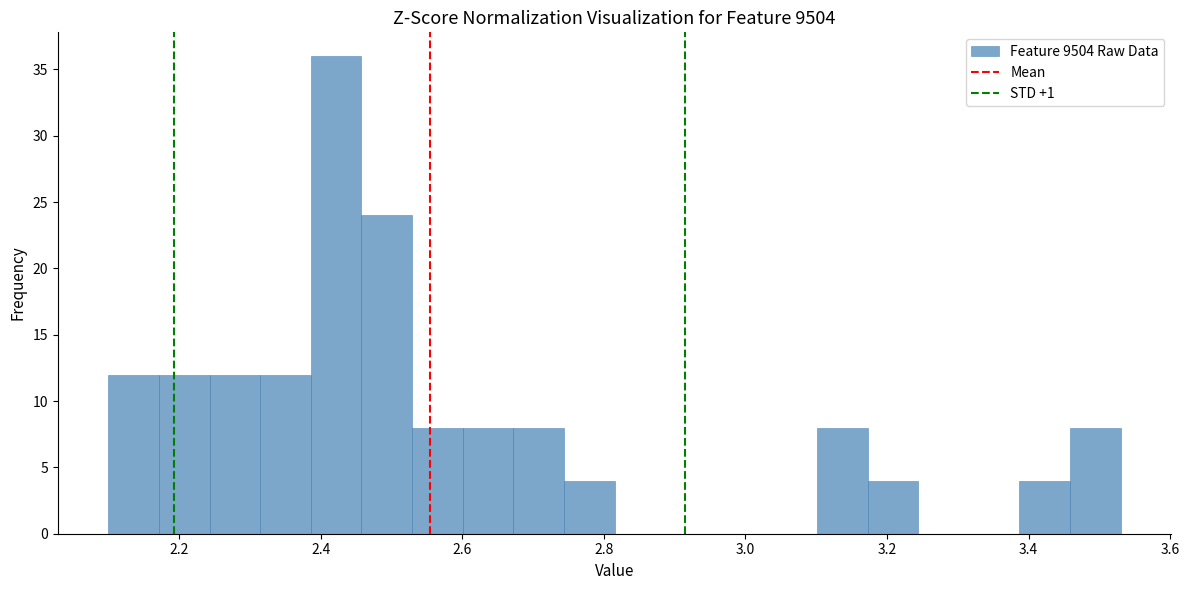

Around what value on the x-axis is the tallest bar? Give the approximate position of its centre, as read against the axis.

2.42